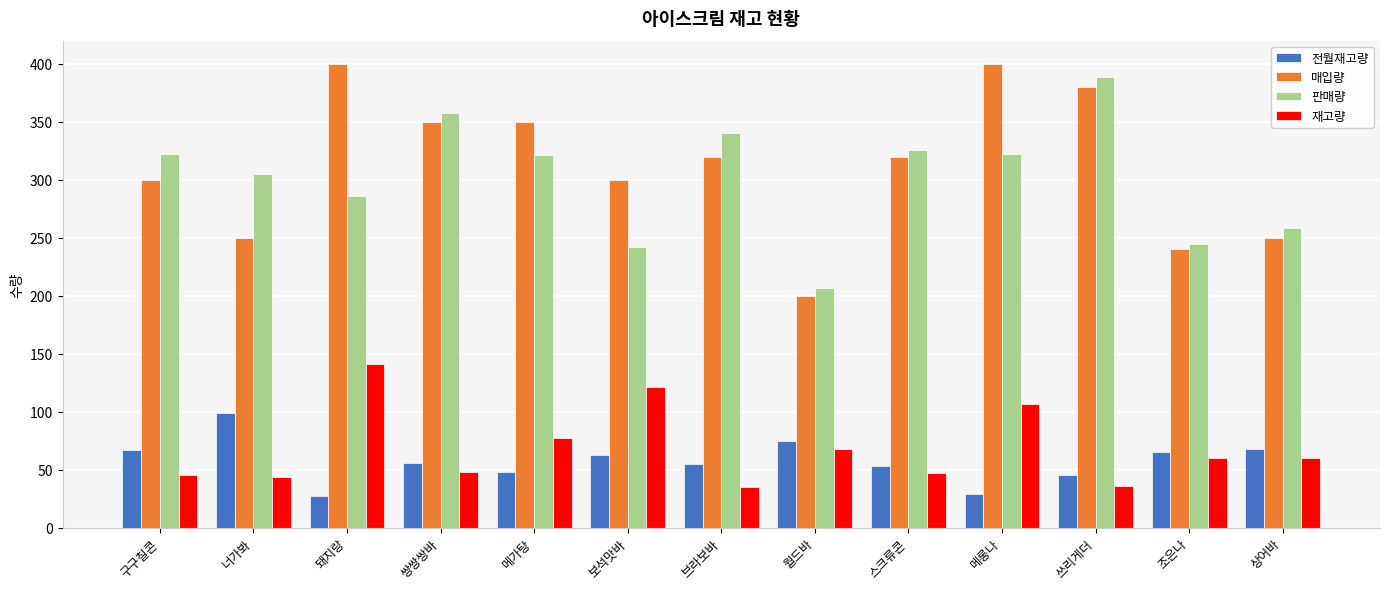

What is the minimum value for 재고량?

35